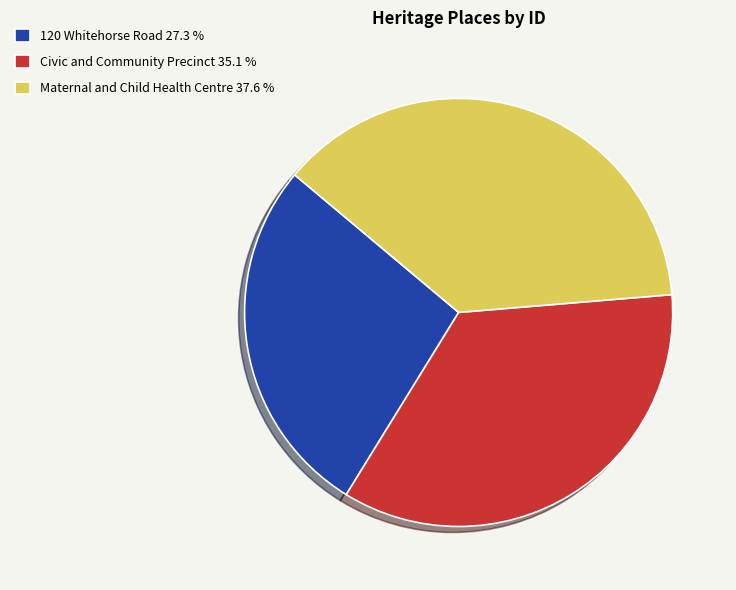

Do 120 Whitehorse Road and Civic and Community Precinct together represent more than half of the pie?

Yes